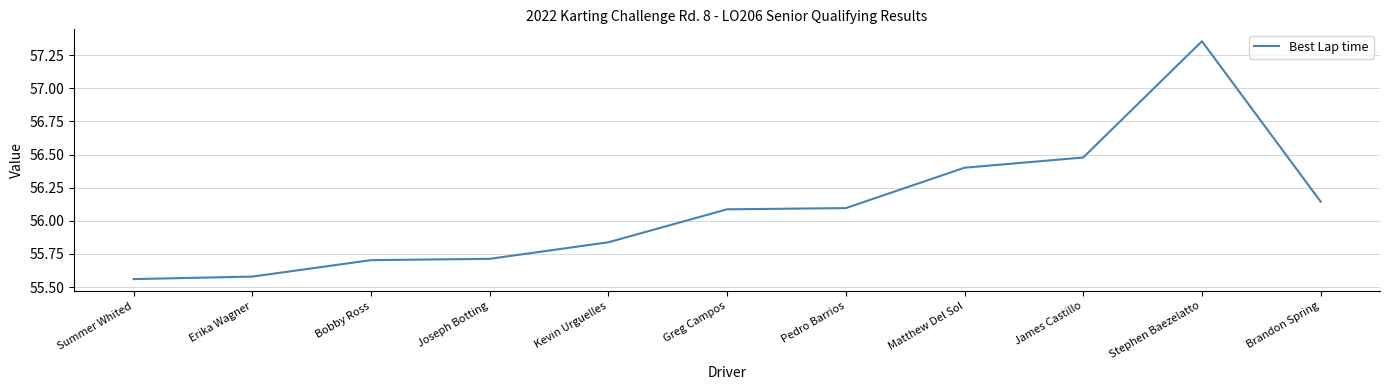

At which label does the data first exceed 56?

Greg Campos